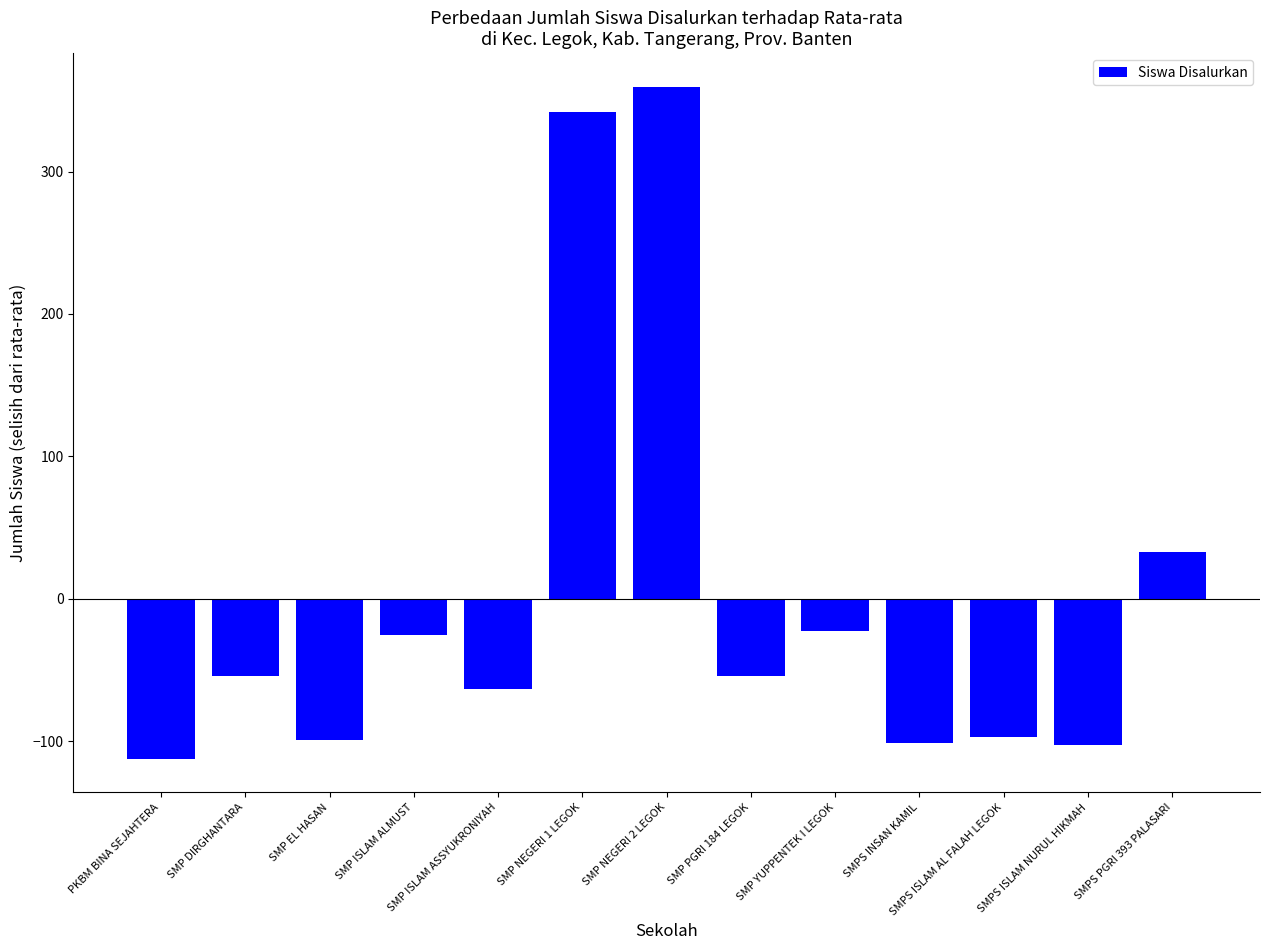

What is the greatest value displayed?

359.5